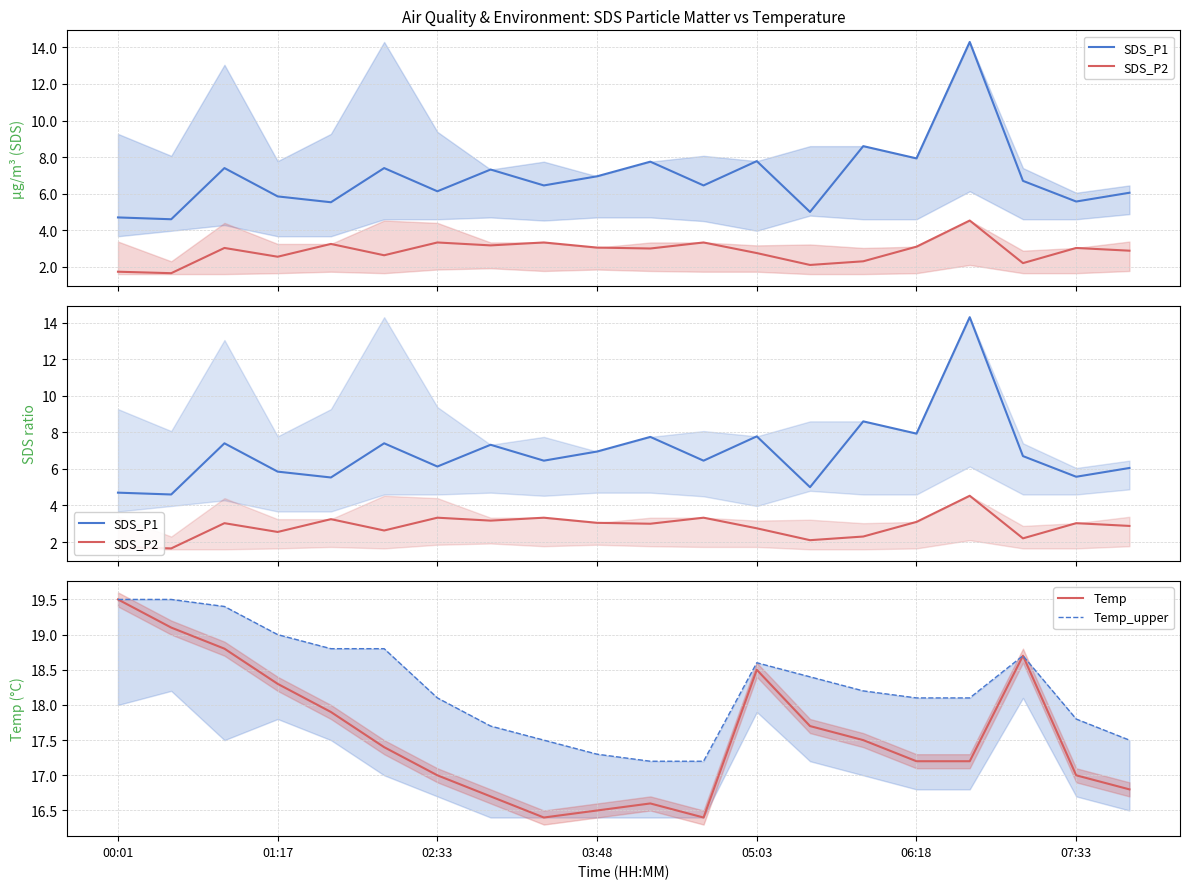

How many interior local valleys does the SDS_P1 series have?

8